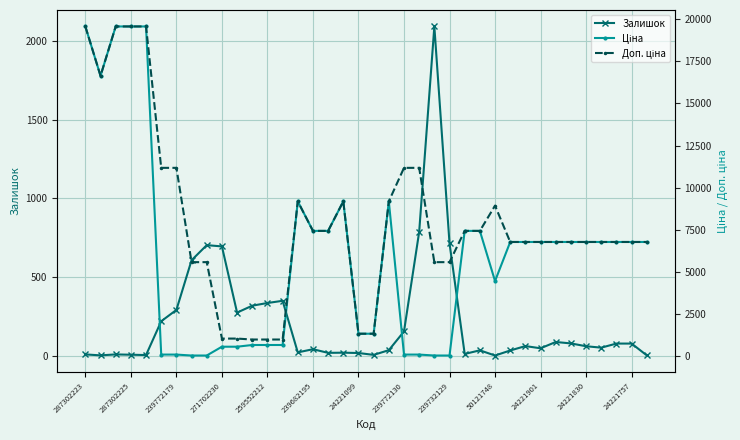

How many interior local valleys does the Залишок series have?

10